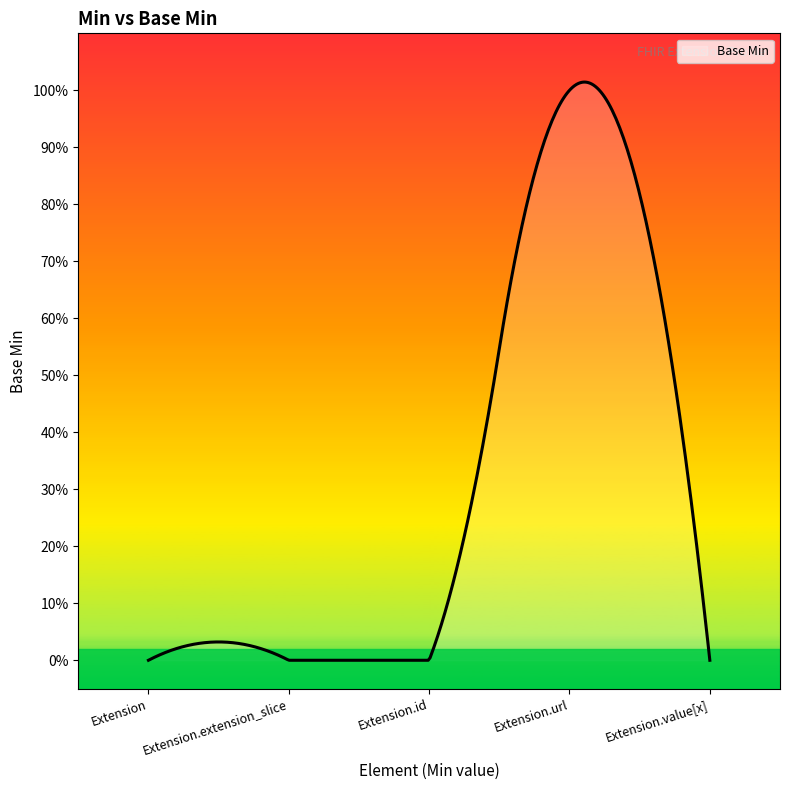

Reading right to left, list all the values displayed in this chart.

Extension.value[x]=0	Extension.url=1	Extension.id=0	Extension.extension_slice=0	Extension=0